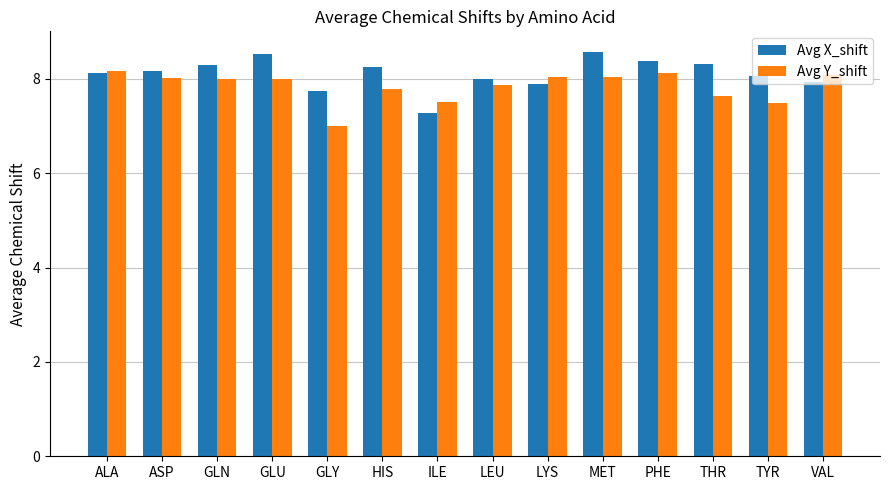

Is it true that Avg Y_shift equals 8.1 at VAL?

True